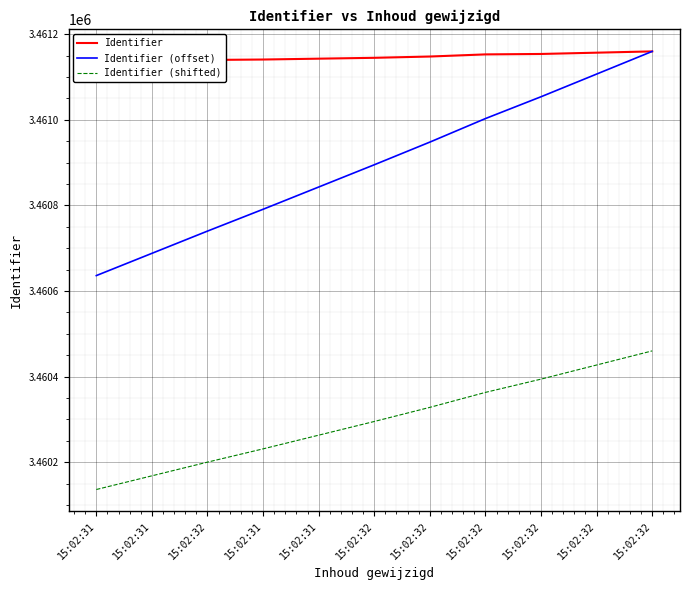

Is this an area chart (filled region under the line)?

No